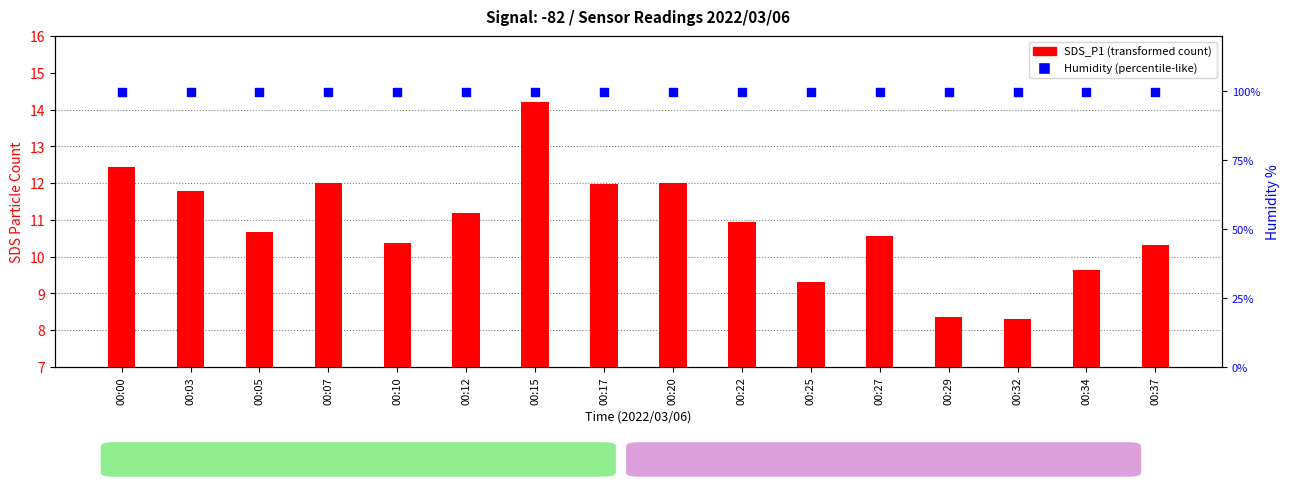

Which series has the largest Y range (max minus min)?

SDS_P1 (PM10)